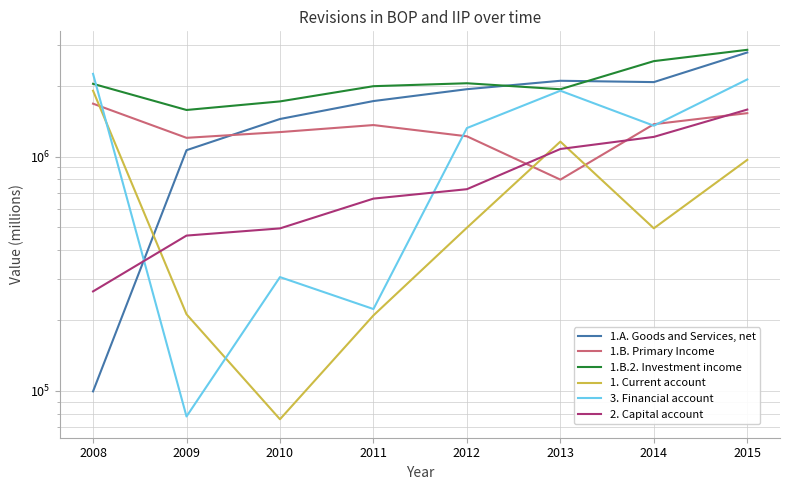

Which series changed the most between 2008 and 2015?

1.A. Goods and Services, net